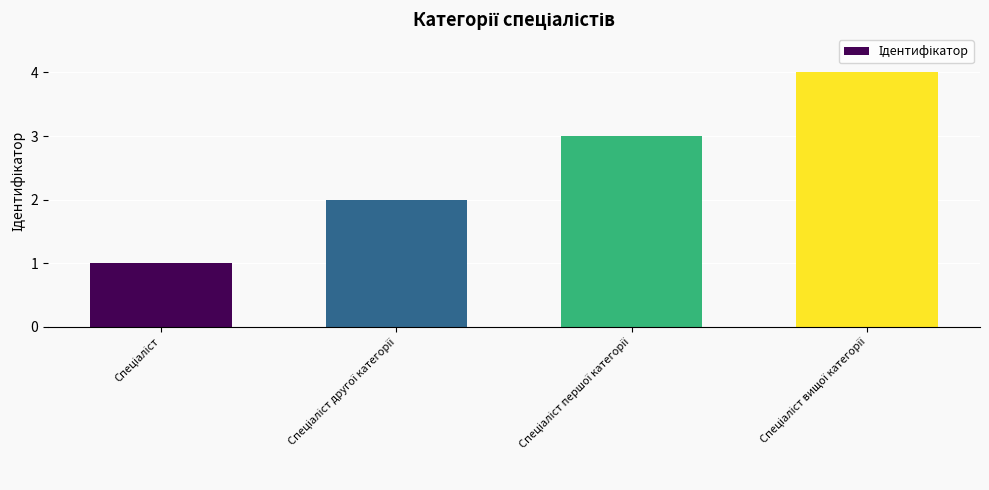

What is the greatest value displayed?

4